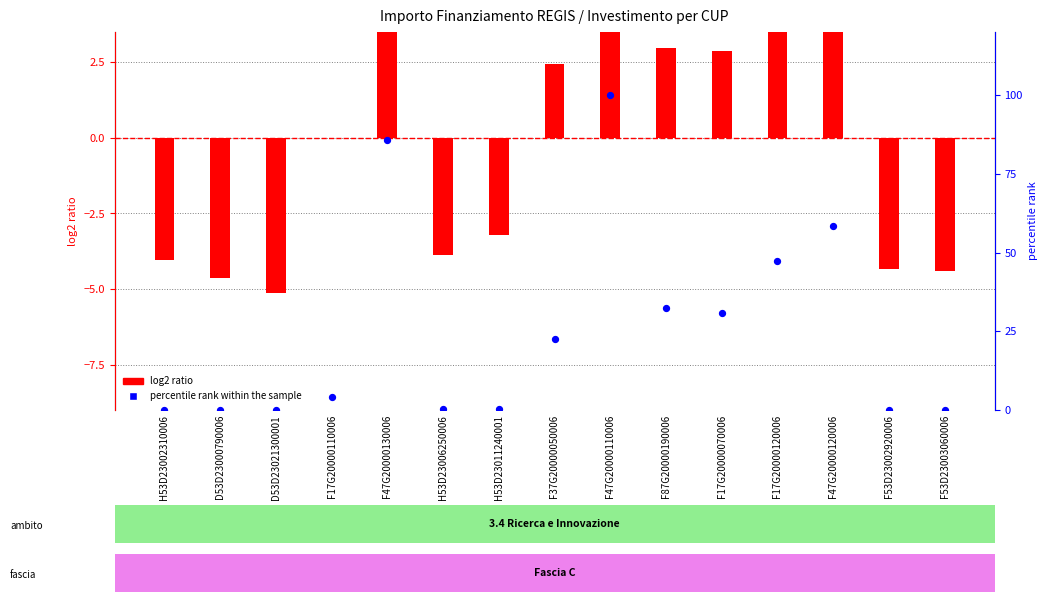

Which series reaches the minimum Y coordinate?

log2 ratio